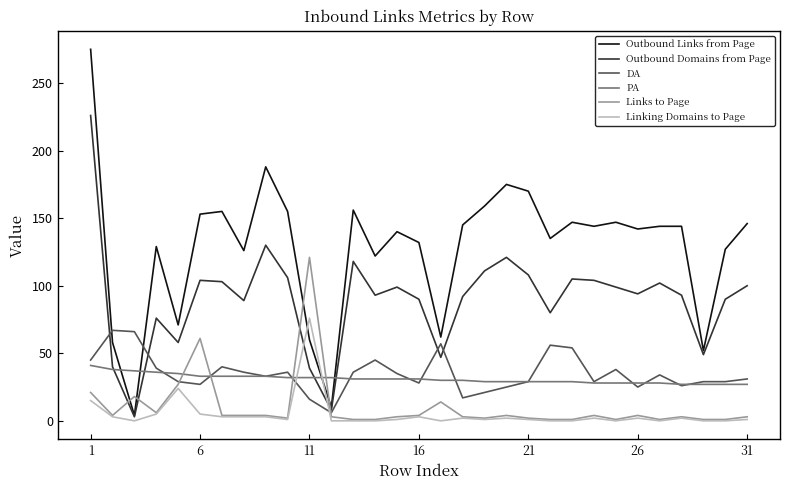

Which series has the largest range (max minus min)?

Outbound Links from Page